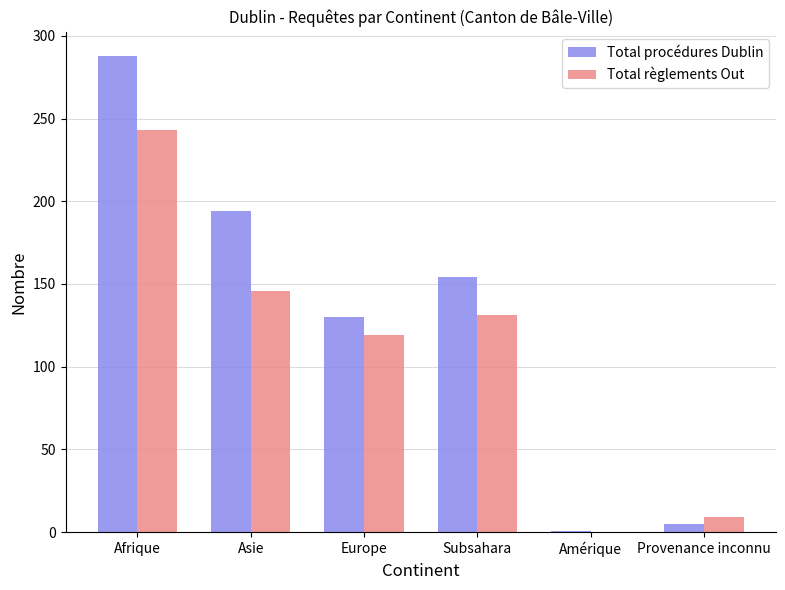

Is it true that Total procédures Dublin equals 71 at Subsahara?

False